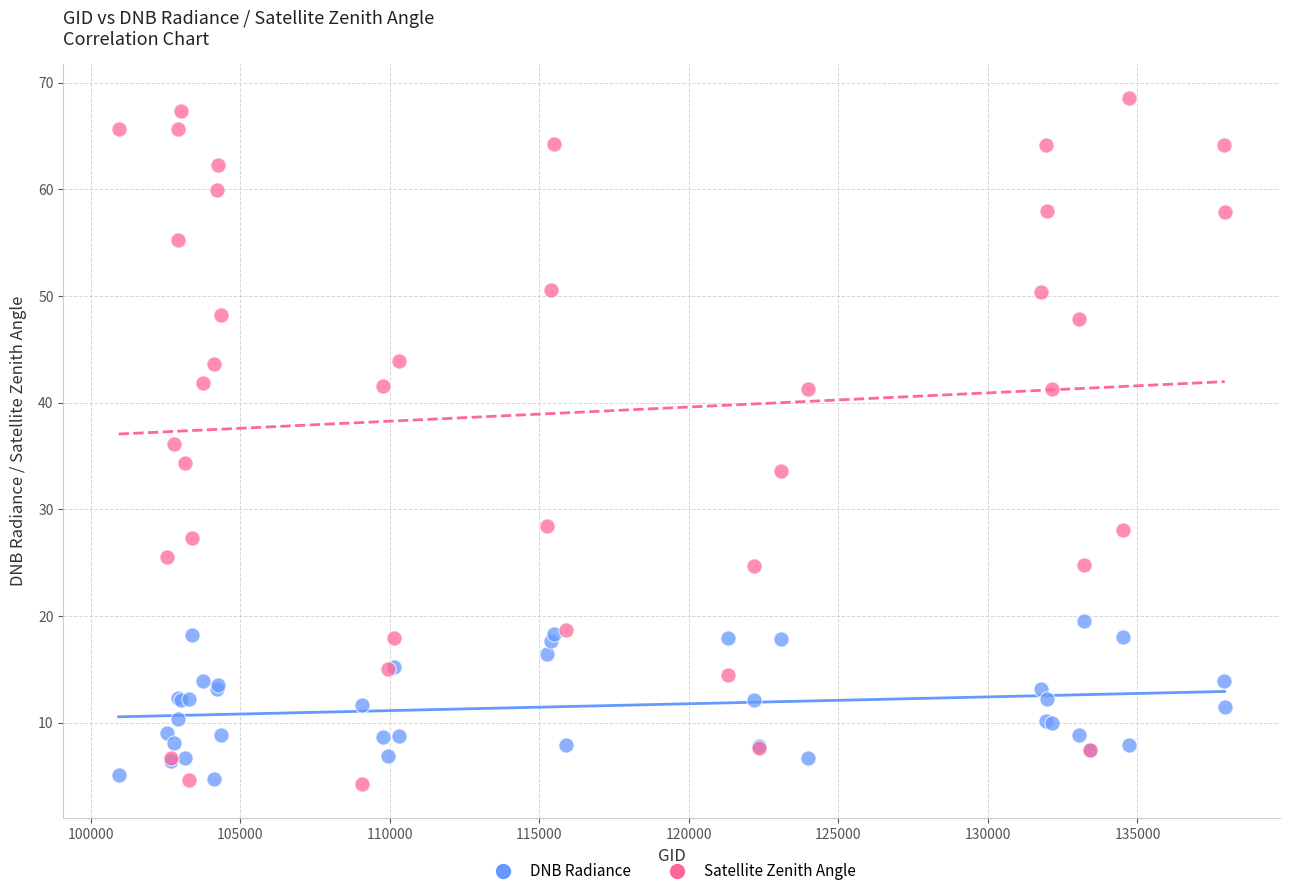

Which series reaches the maximum Y coordinate?

Satellite Zenith Angle